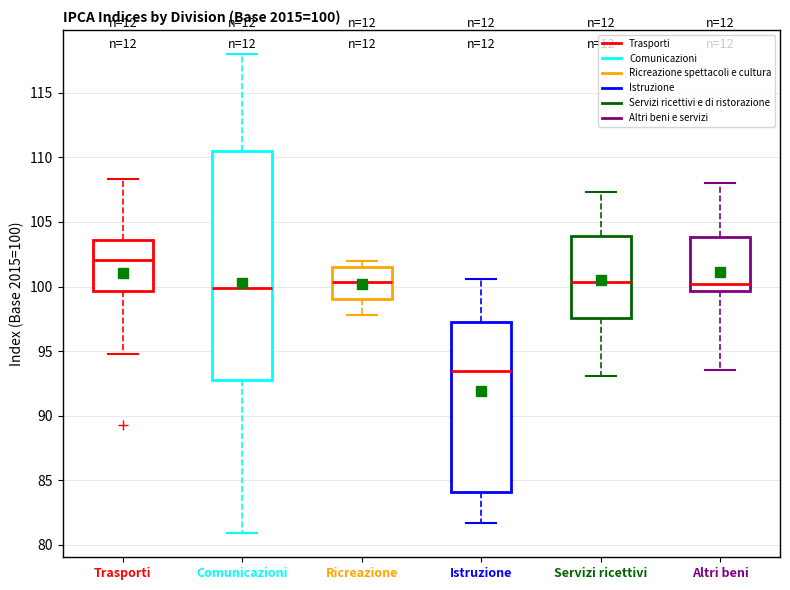

Which box's median line is the lowest?

Istruzione